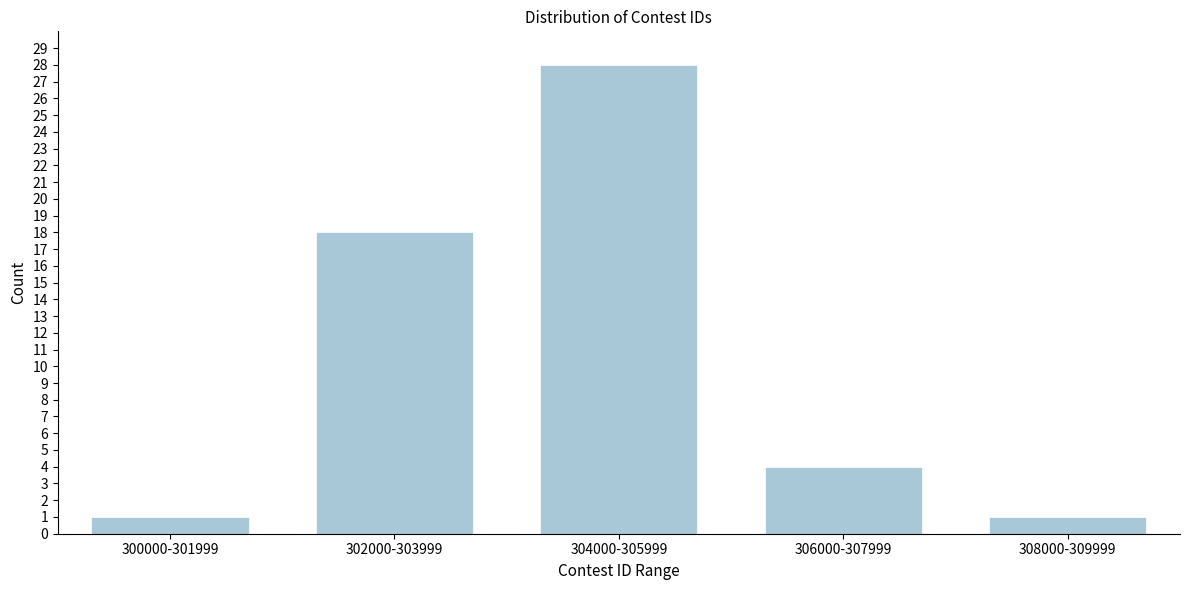

Reading left to right, extract all data points from this chart.

1	18	28	4	1